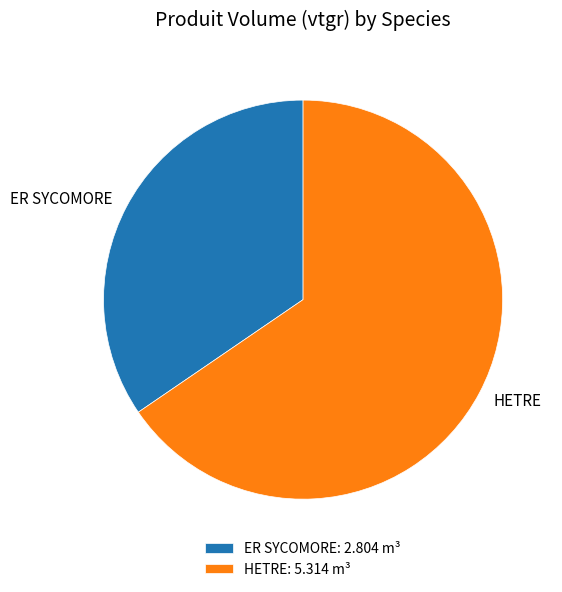

Which has a higher value, HETRE or ER SYCOMORE?

HETRE